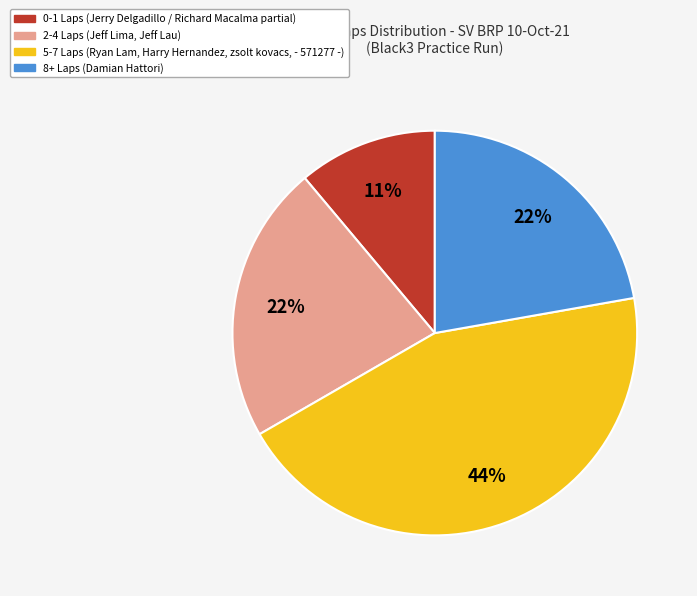

Does any single category account for the majority?

No